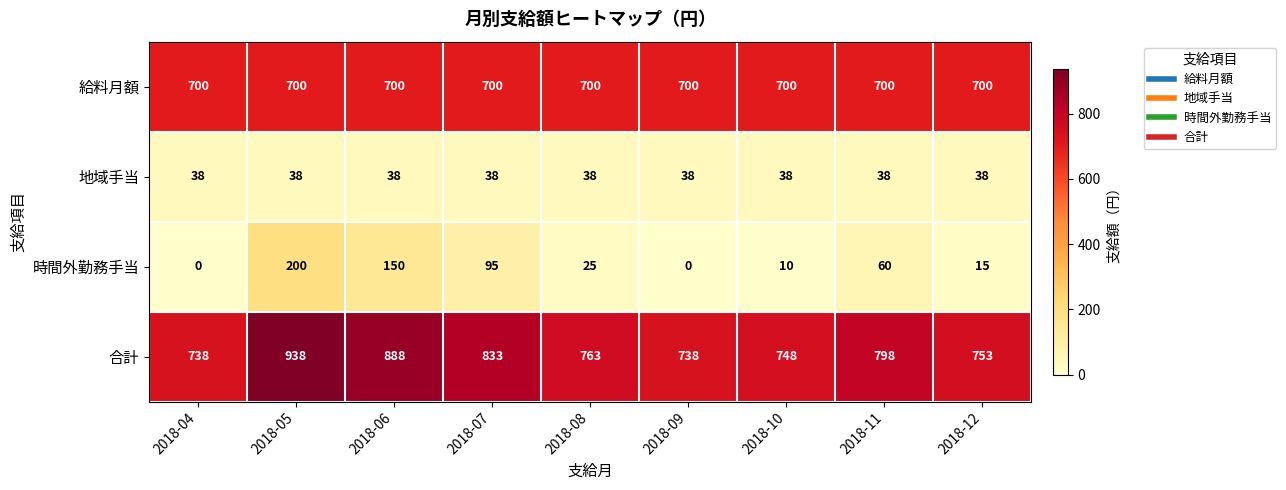

What is the difference between the highest and lowest values at 2018-10?

738